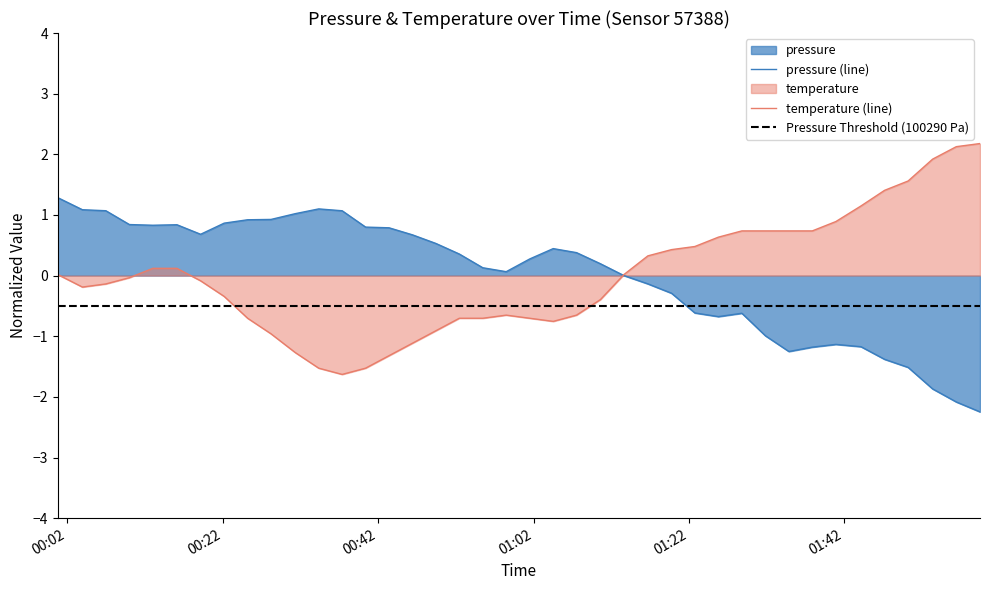

What is the smallest value displayed?

-2.2